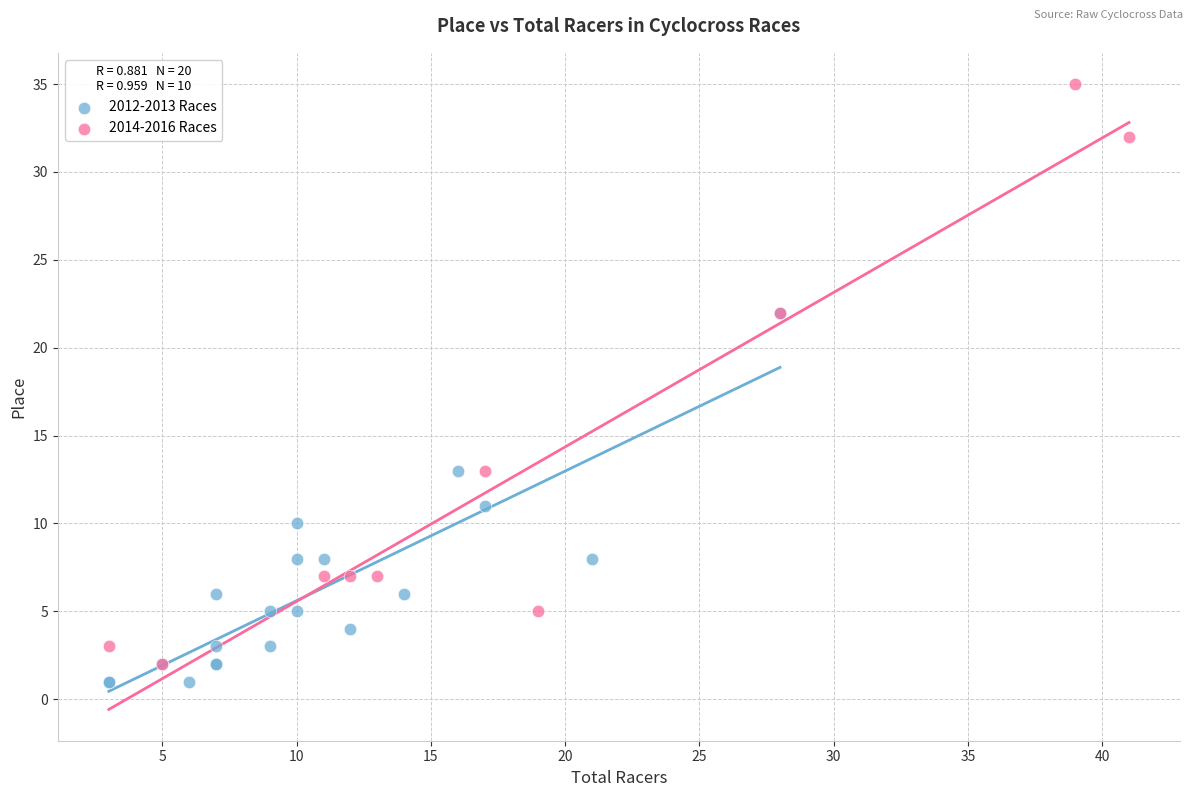

What are all the series names shown in the legend?

2012-2013 Races, 2014-2016 Races